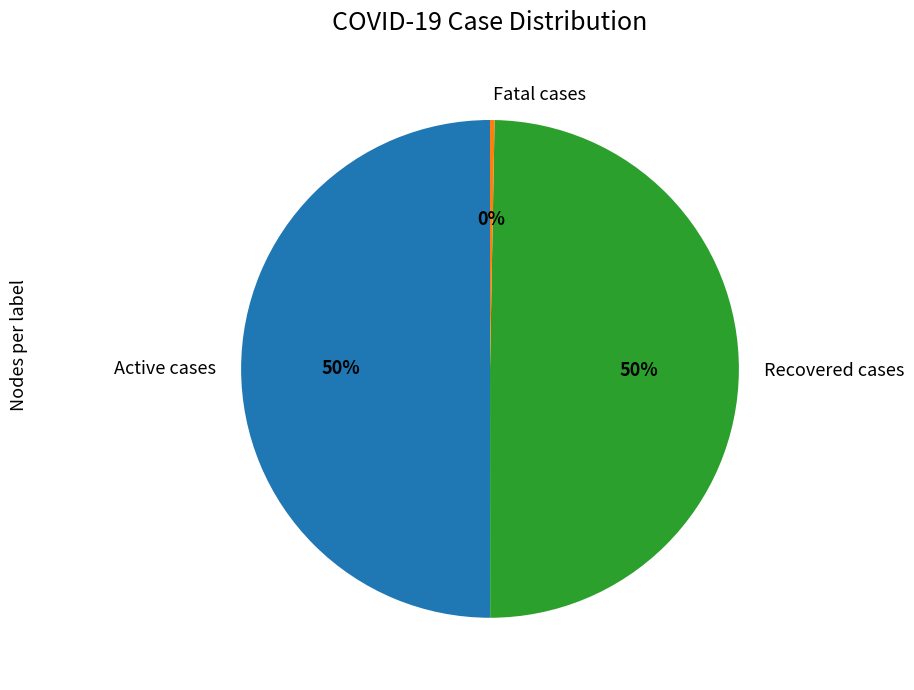

To the nearest percent, what is the average slice percentage?

33%